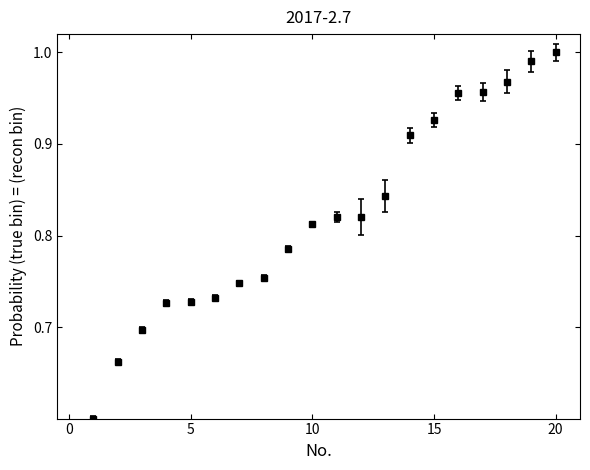

What is the difference between the maximum and second lowest values?

0.3